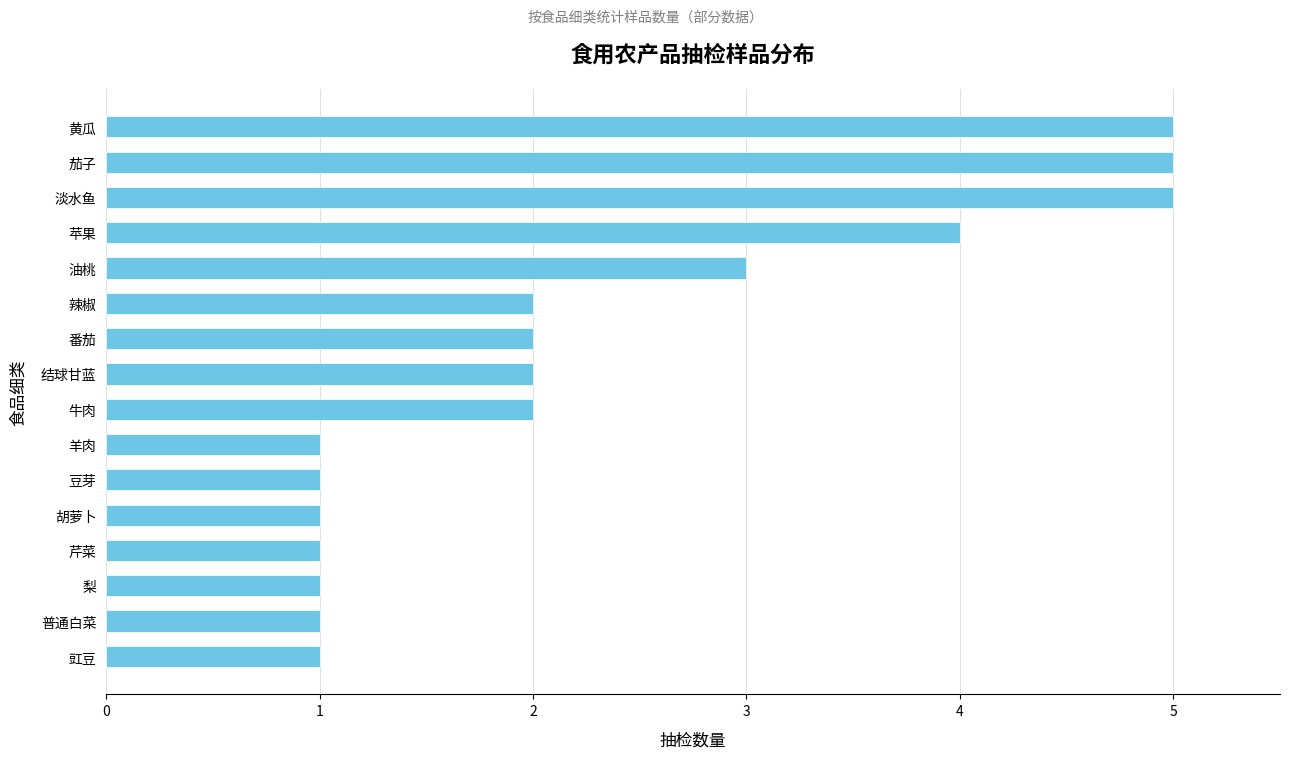

What value does the data have at 黄瓜?

5